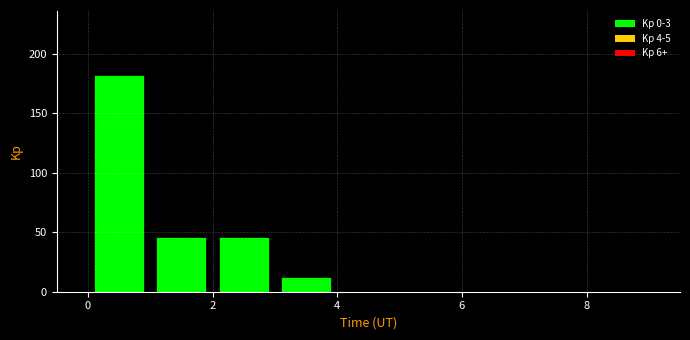

Reading left to right, list every bar in this chart as the range it spans on the x-axis followed by its height. The values are not printed on the chart, so give them approximately, as read against the axis.

0 to 1: 180
1 to 2: 45
2 to 3: 45
3 to 4: 10
4 to 5: 0
5 to 6: 0
6 to 7: 0
7 to 8: 0
8 to 9: 0